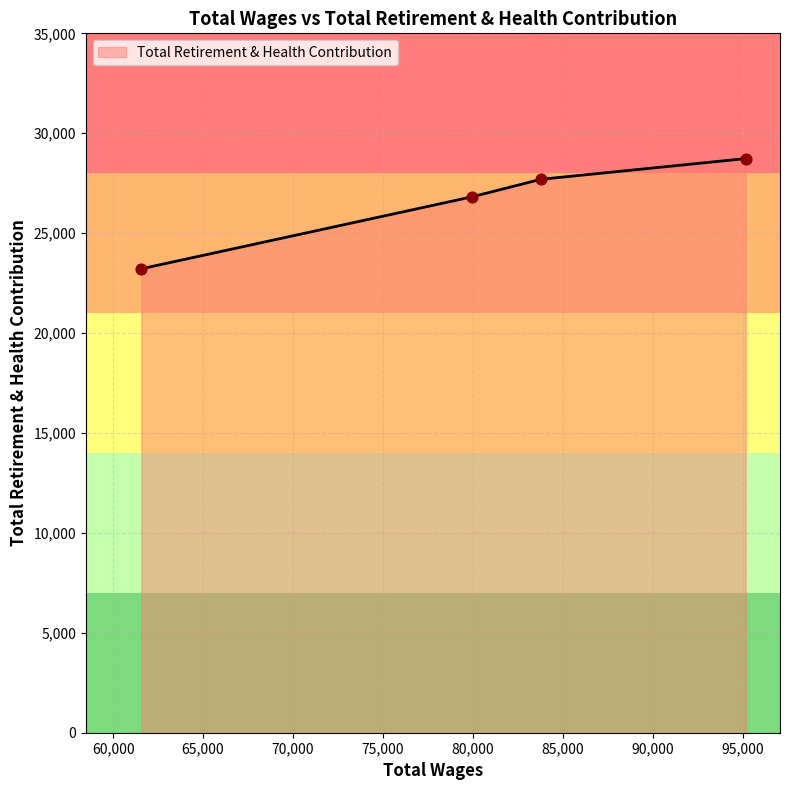

What is the smallest value displayed?

23216